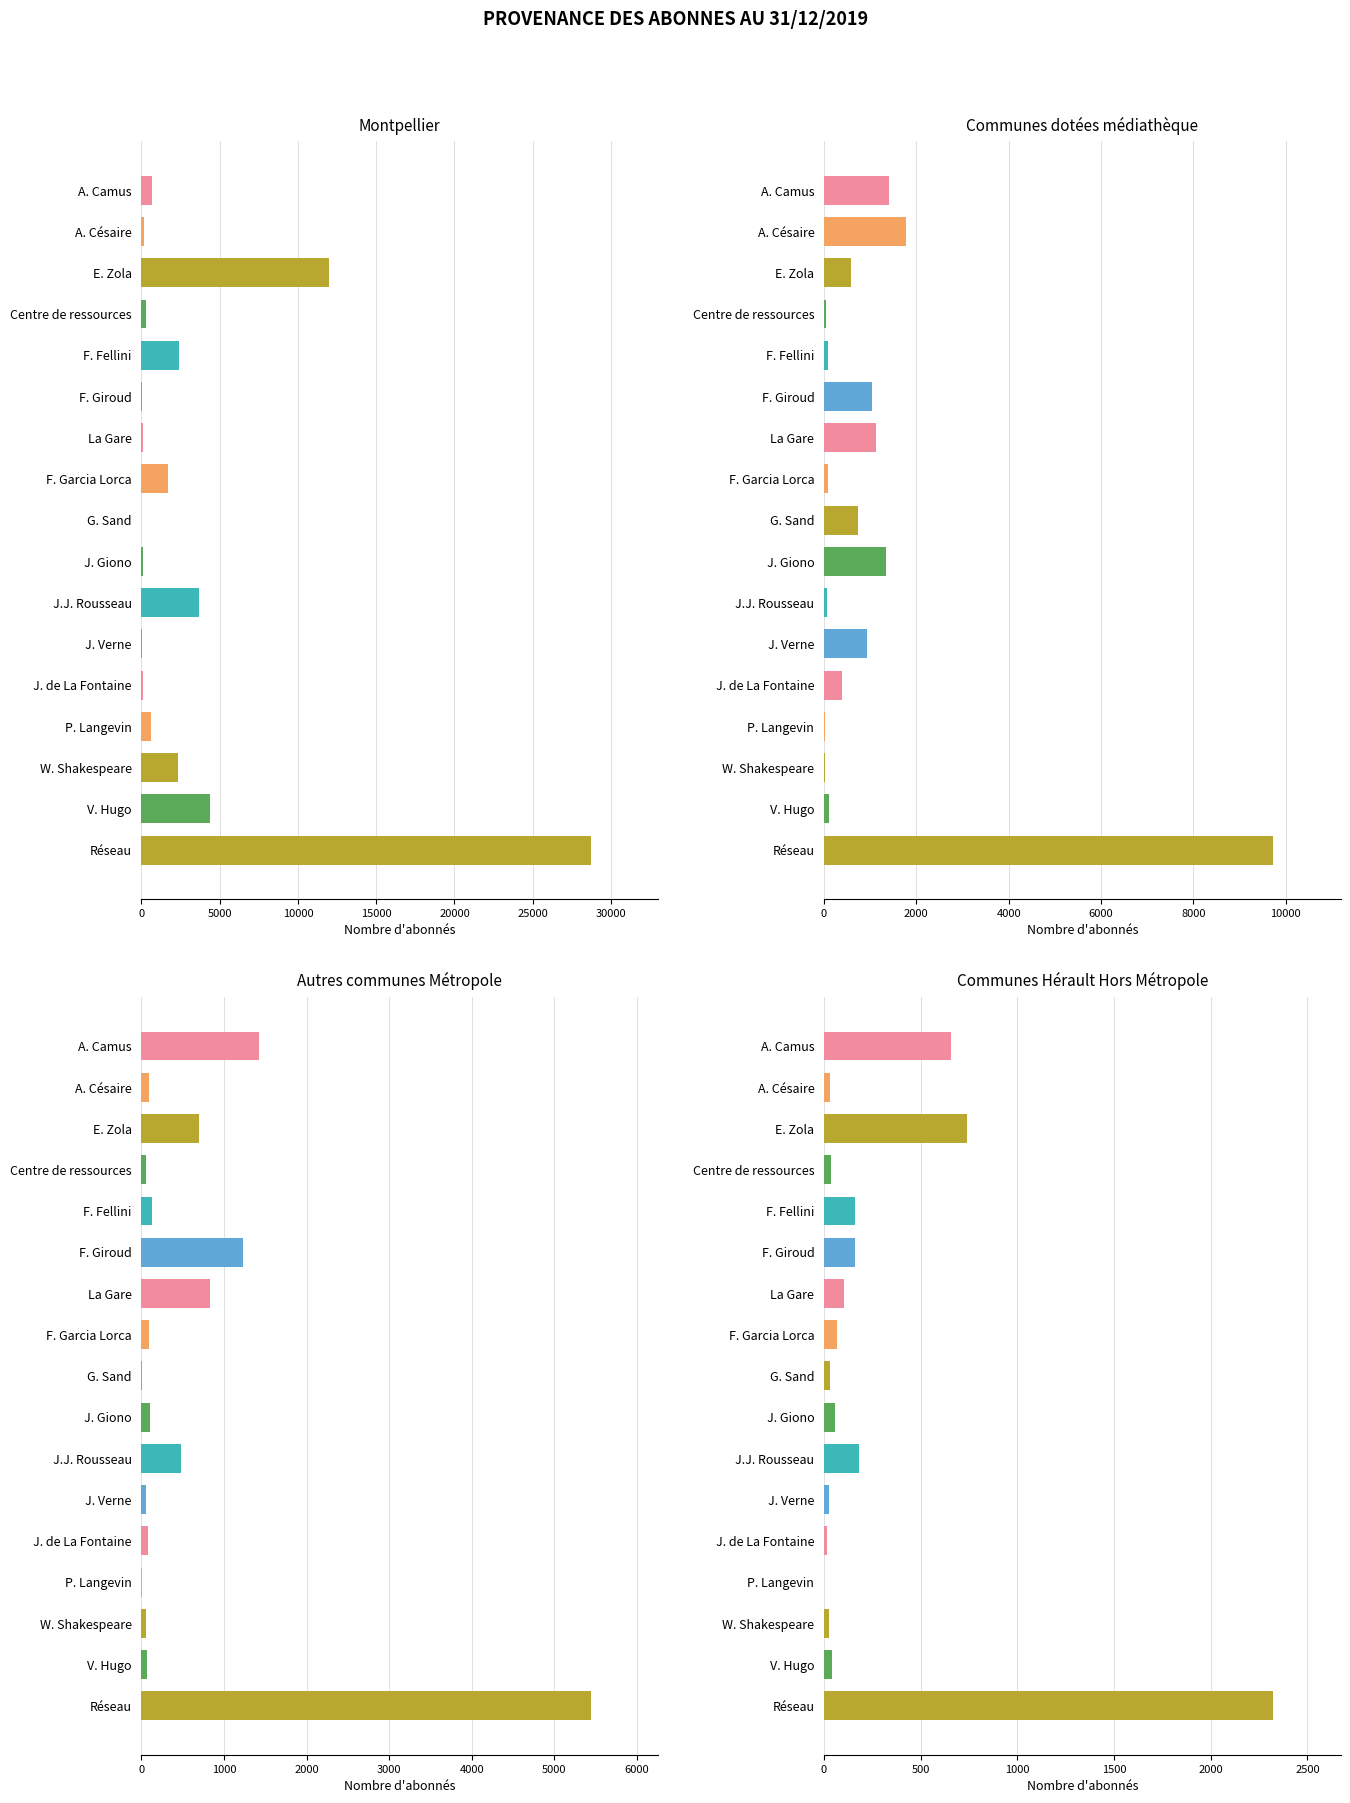

What is the sum of the Autres communes Métropole values at J.J. Rousseau and A. Camus?

1912